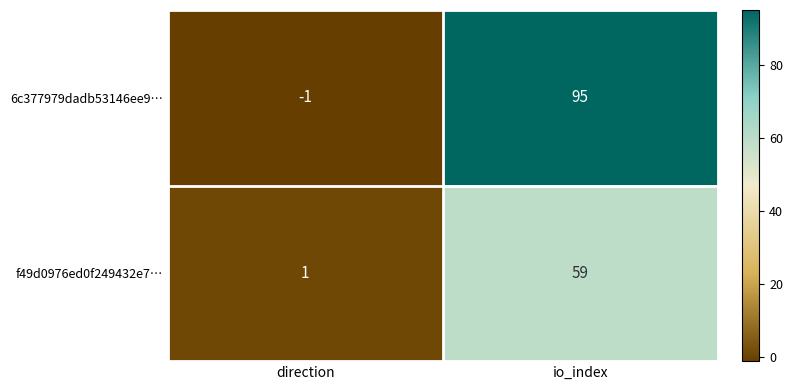

List the series in order of their peak value, lowest first.

f49d0976ed0f249432e7…, 6c377979dadb53146ee9…